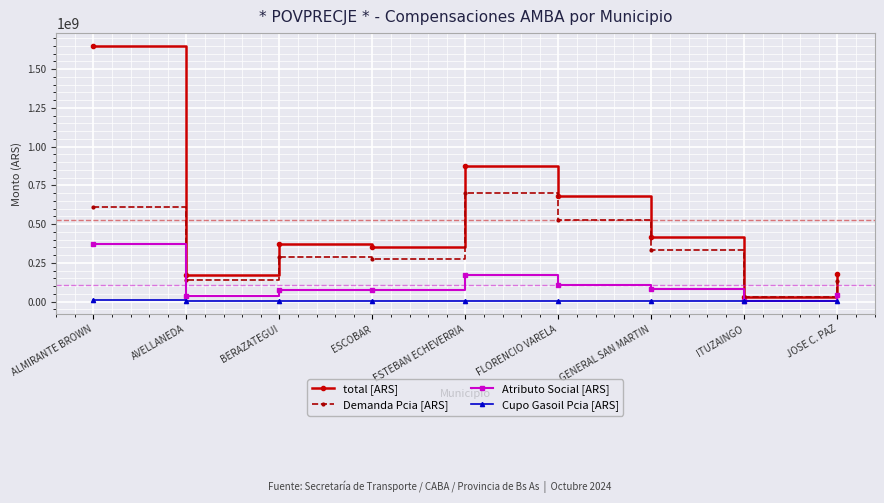

How many lines are shown in the chart?

4